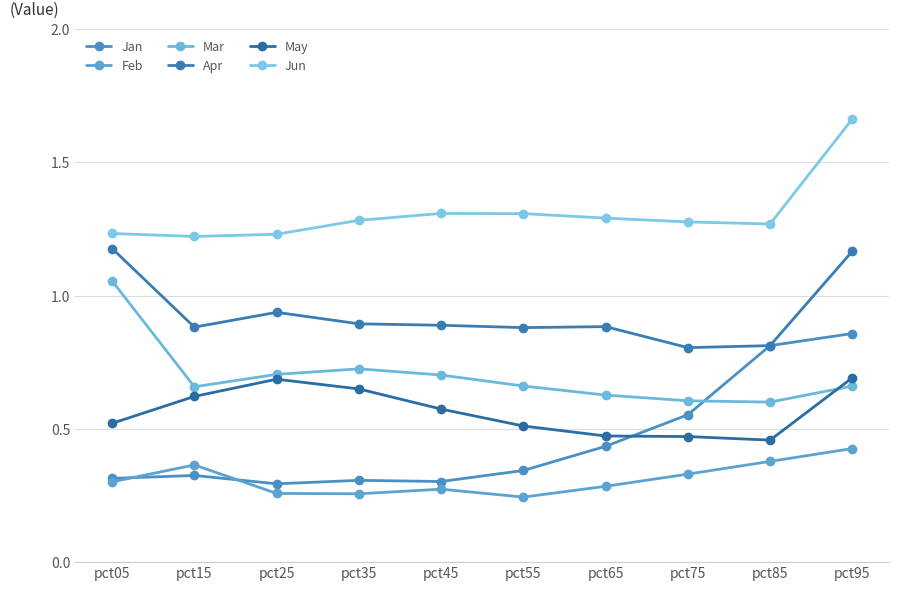

At which category is the sum across all series the highest?

pct95